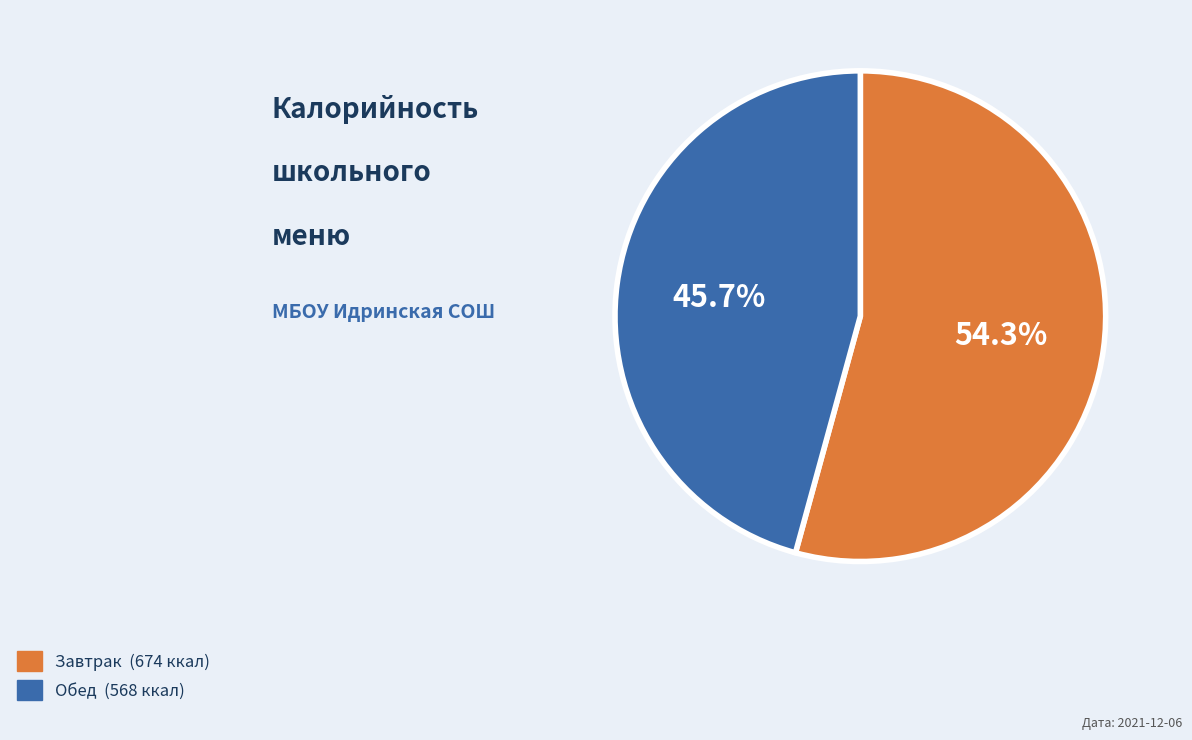

Is there a majority slice in this chart?

Yes